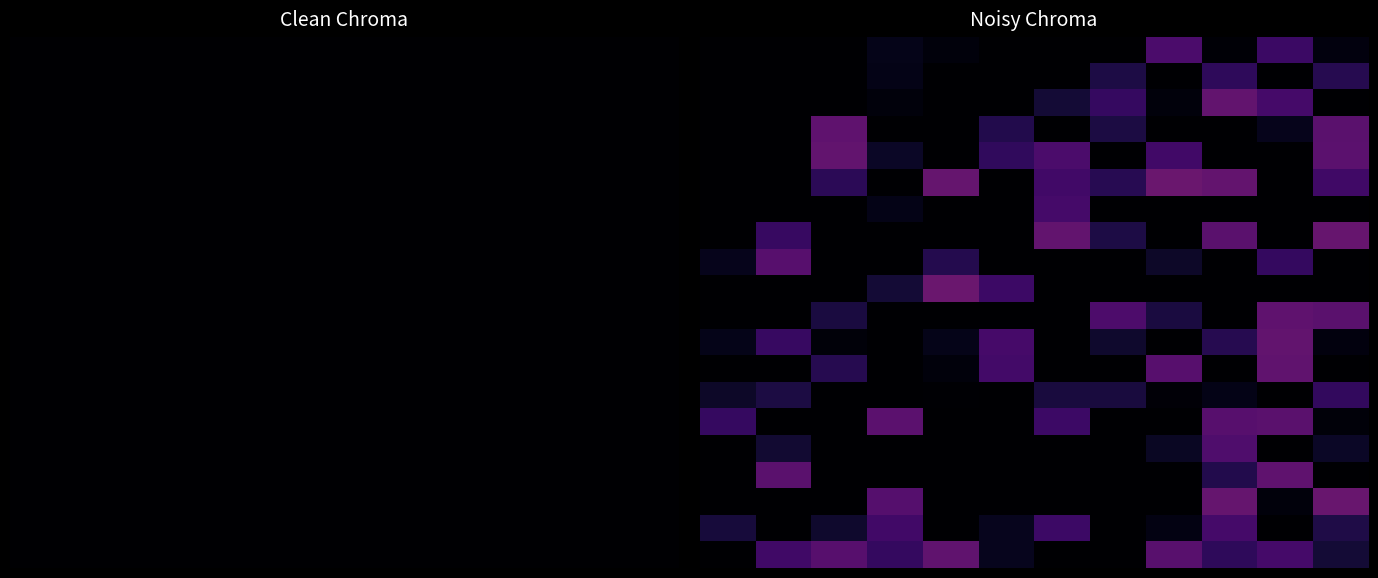

What is the total value across all series at 0?

0.4